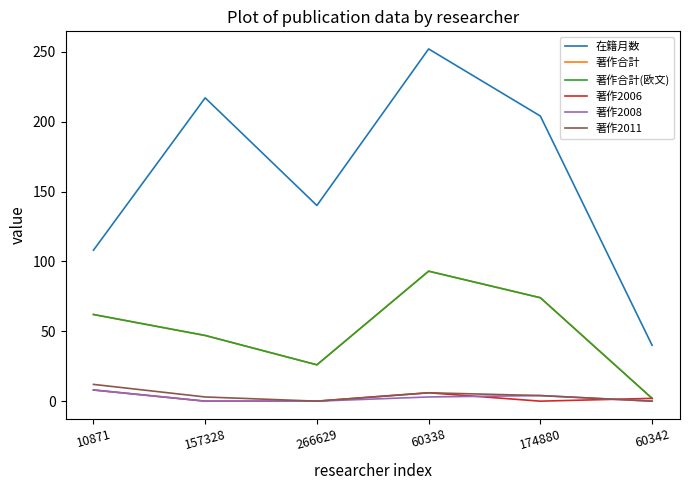

Does the chart have visible grid lines?

No